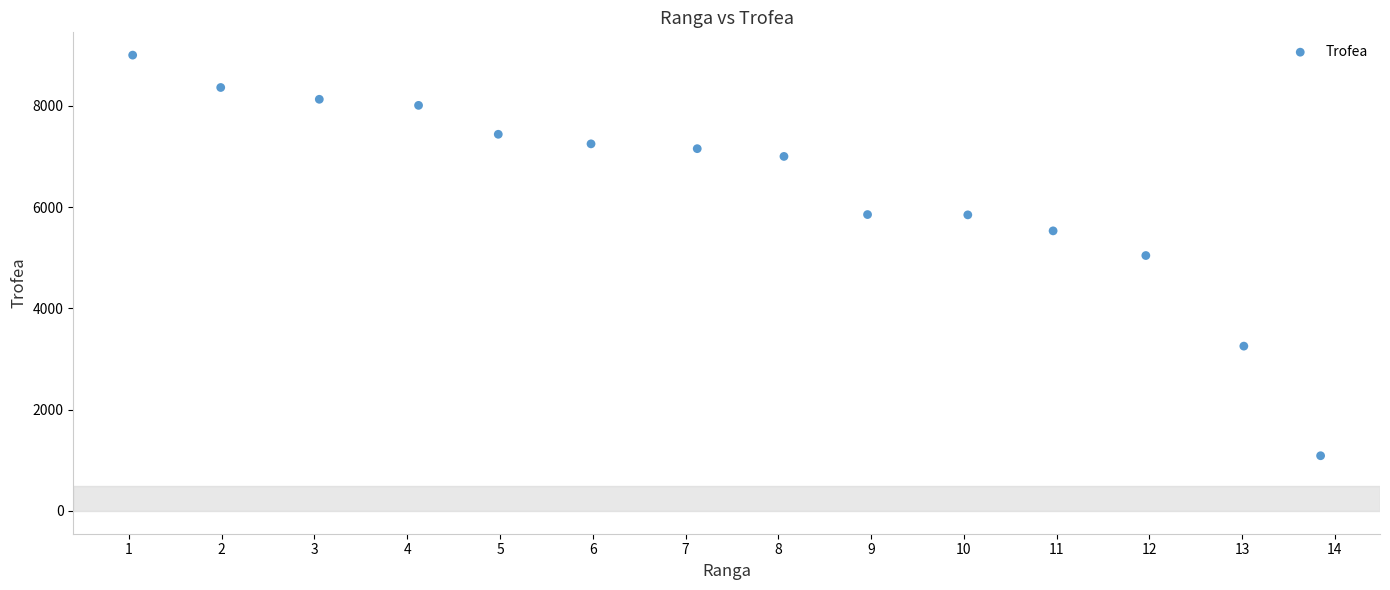

What is the range of Y values (max minus min)?

7910